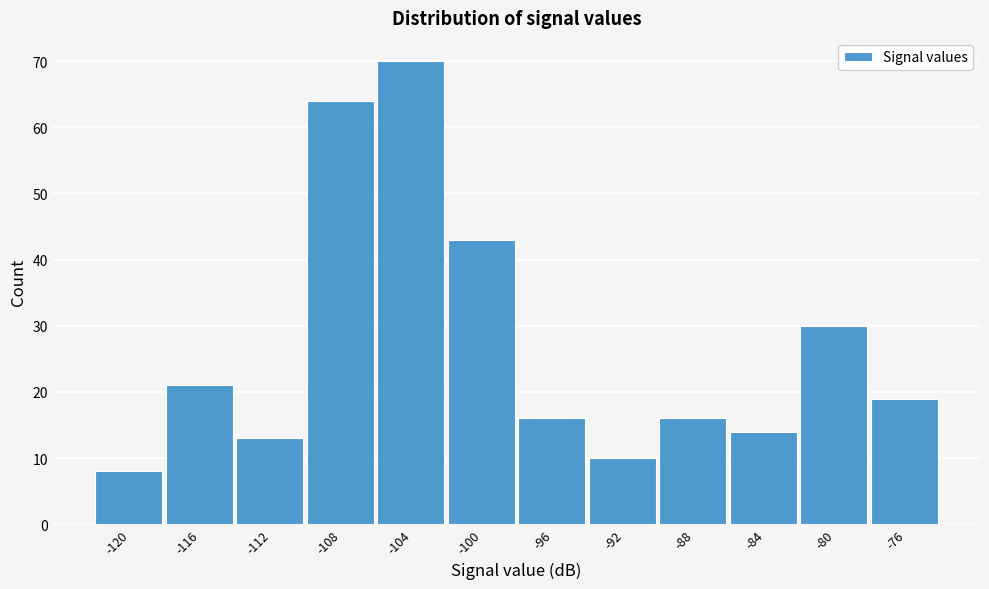

Reading left to right, transcribe all the data shown in this chart.

8	21	13	64	70	43	16	10	16	14	30	19